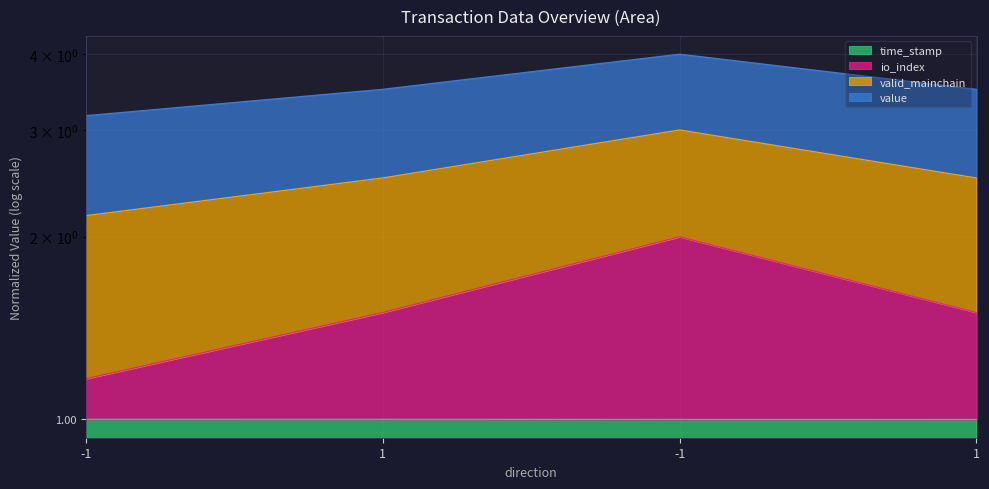

True or false: time_stamp has more than 1 points higher than both neighbors.

False